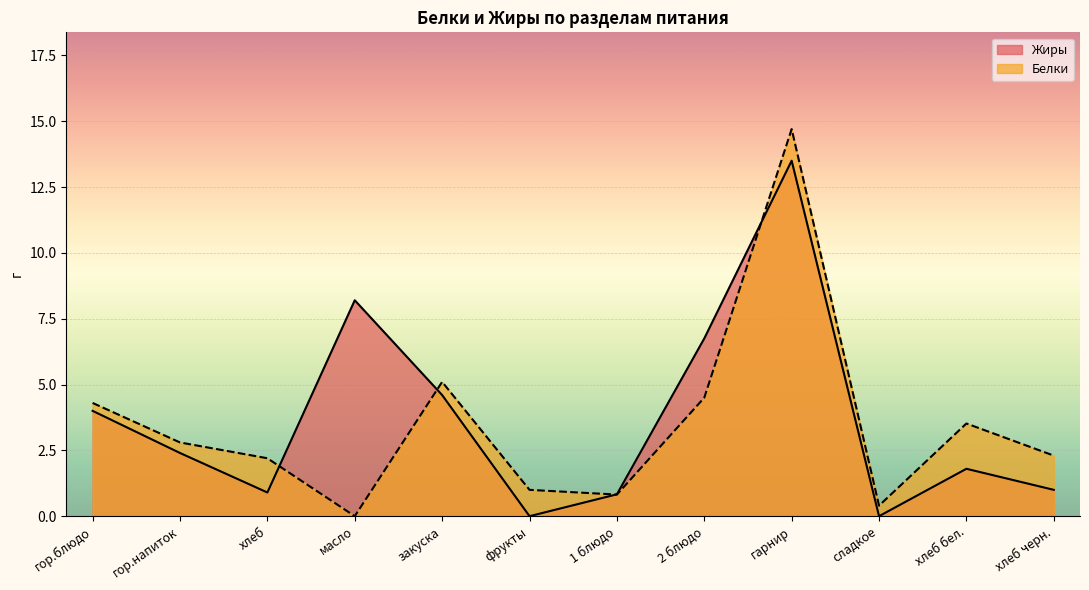

True or false: Жиры has a value of 2.4 at гор.напиток.

True